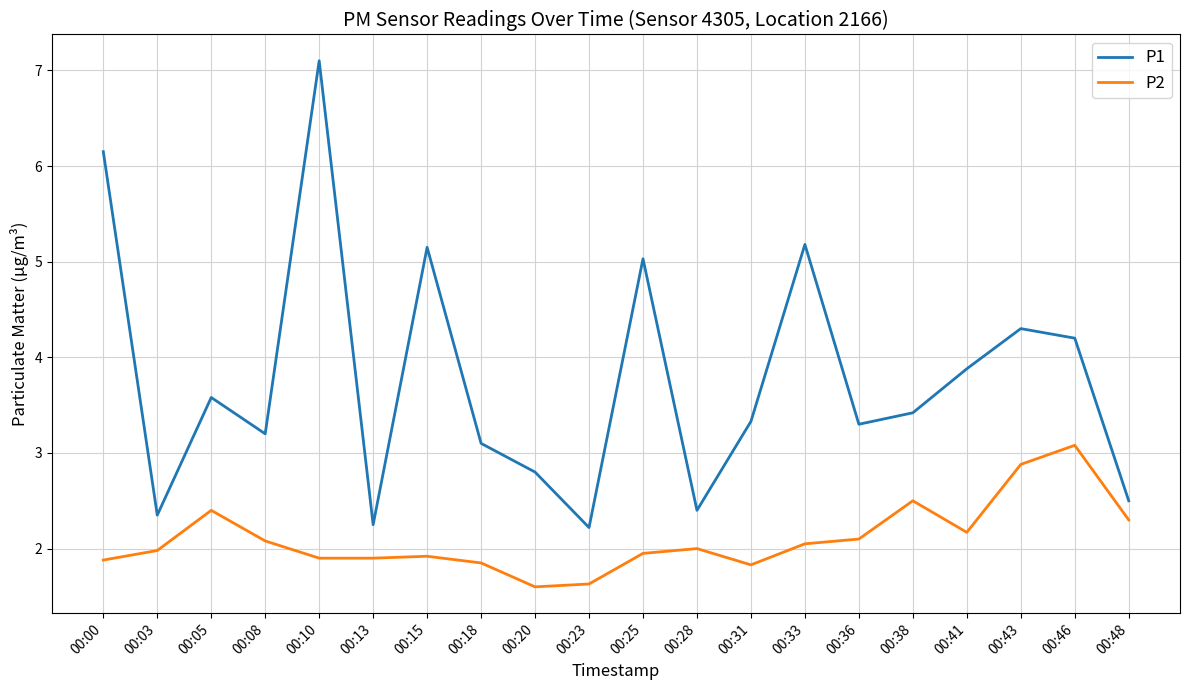

Count the number of data series in this chart.

2